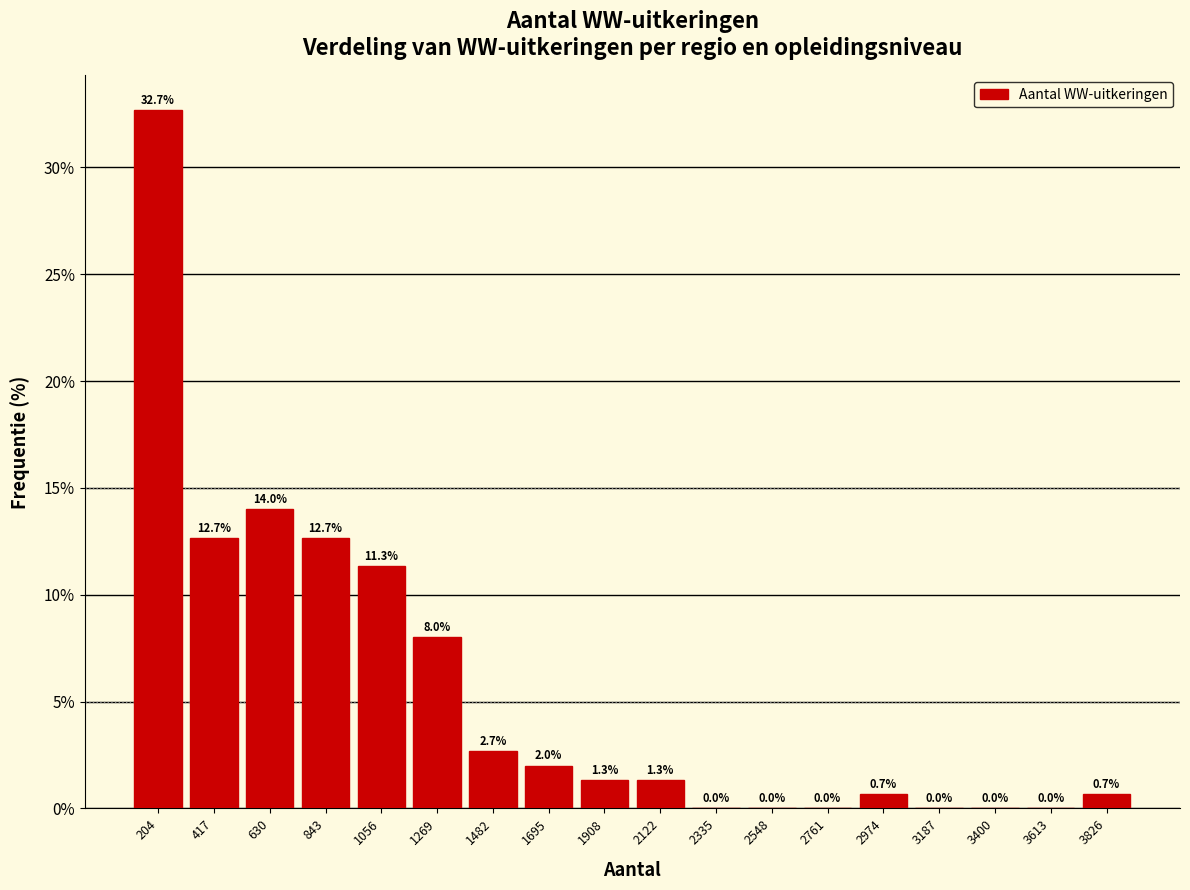

Reading left to right, transcribe this chart: for each bar, give the range it covers on the x-axis and its height. The bar edges are not printed on the chart, so give them approximately, as read against the axis.

100 to 300: 32.7
300 to 500: 12.7
500 to 750: 14.0
750 to 950: 12.7
950 to 1150: 11.3
1150 to 1400: 8.0
1400 to 1600: 2.7
1600 to 1800: 2.0
1800 to 2000: 1.3
2000 to 2250: 1.3
2250 to 2450: 0.0
2450 to 2650: 0.0
2650 to 2850: 0.0
2850 to 3100: 0.7
3100 to 3300: 0.0
3300 to 3500: 0.0
3500 to 3700: 0.0
3700 to 3950: 0.7